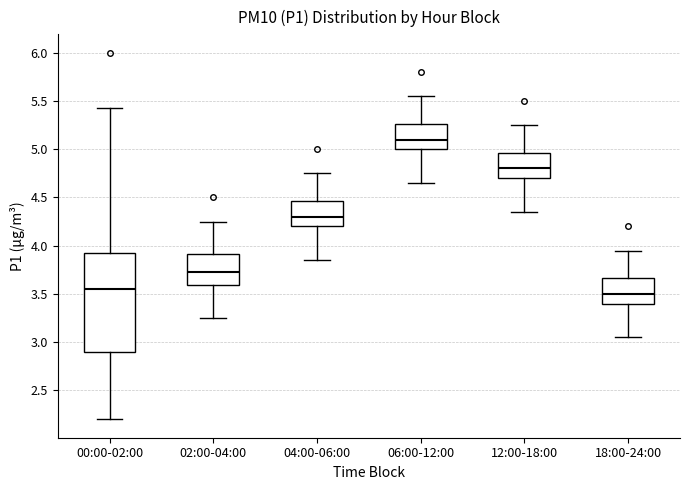

Which box has the highest median line?

06:00-12:00